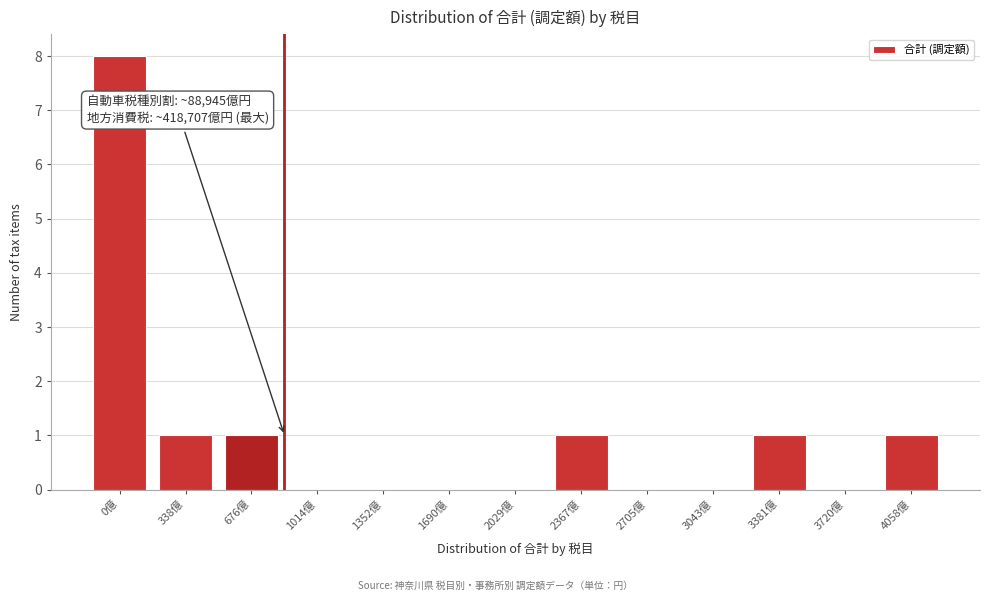

Reading left to right, what are all the values shown in this chart?

0億=8	338億=1	676億=1	1014億=0	1352億=0	1690億=0	2029億=0	2367億=1	2705億=0	3043億=0	3381億=1	3720億=0	4058億=1